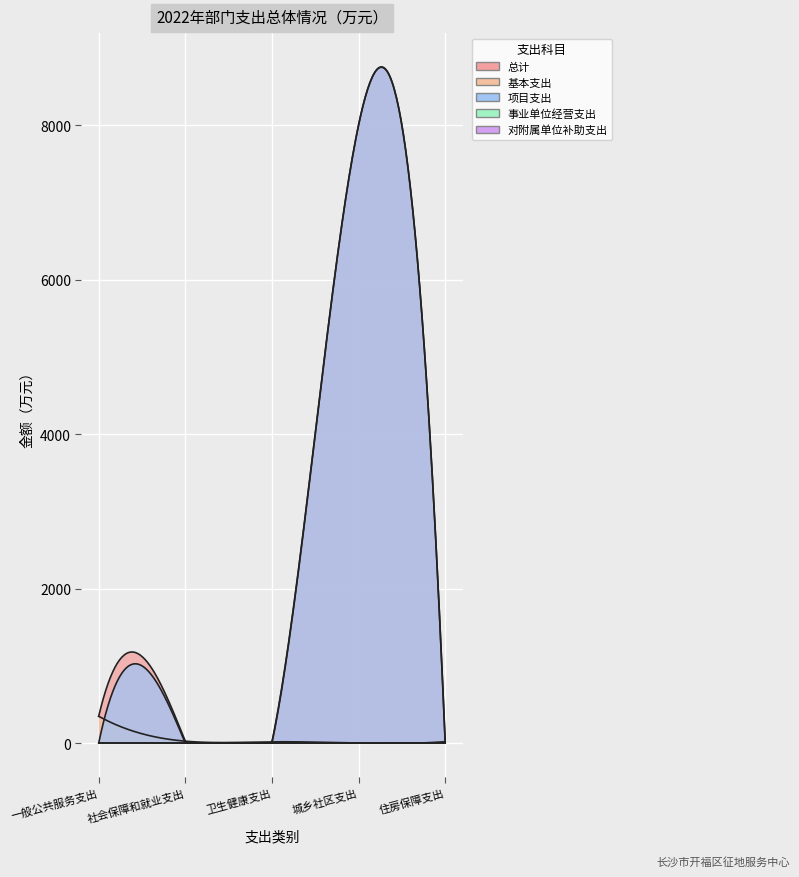

Is the value of 对附属单位补助支出 at 住房保障支出 greater than the value of 项目支出 at 社会保障和就业支出?

No